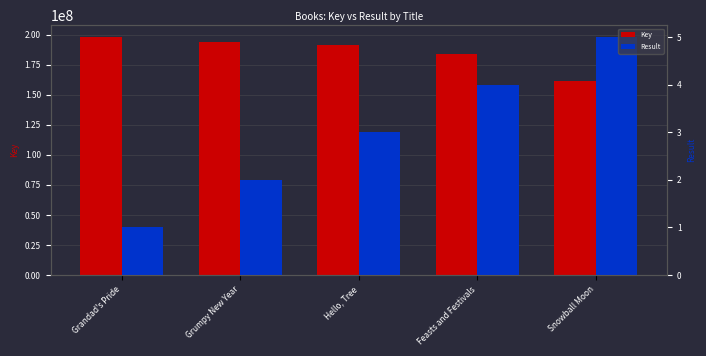

Between Hello, Tree and Feasts and Festivals, which series saw the biggest shift?

Key